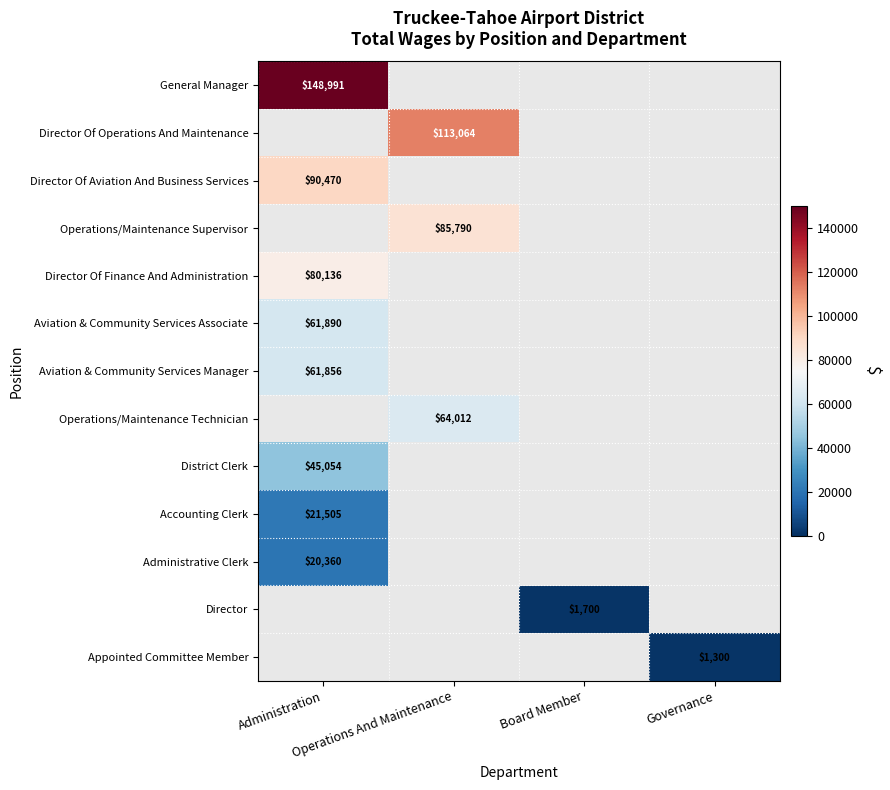

Is the value of District Clerk at Governance greater than the value of General Manager at Administration?

No